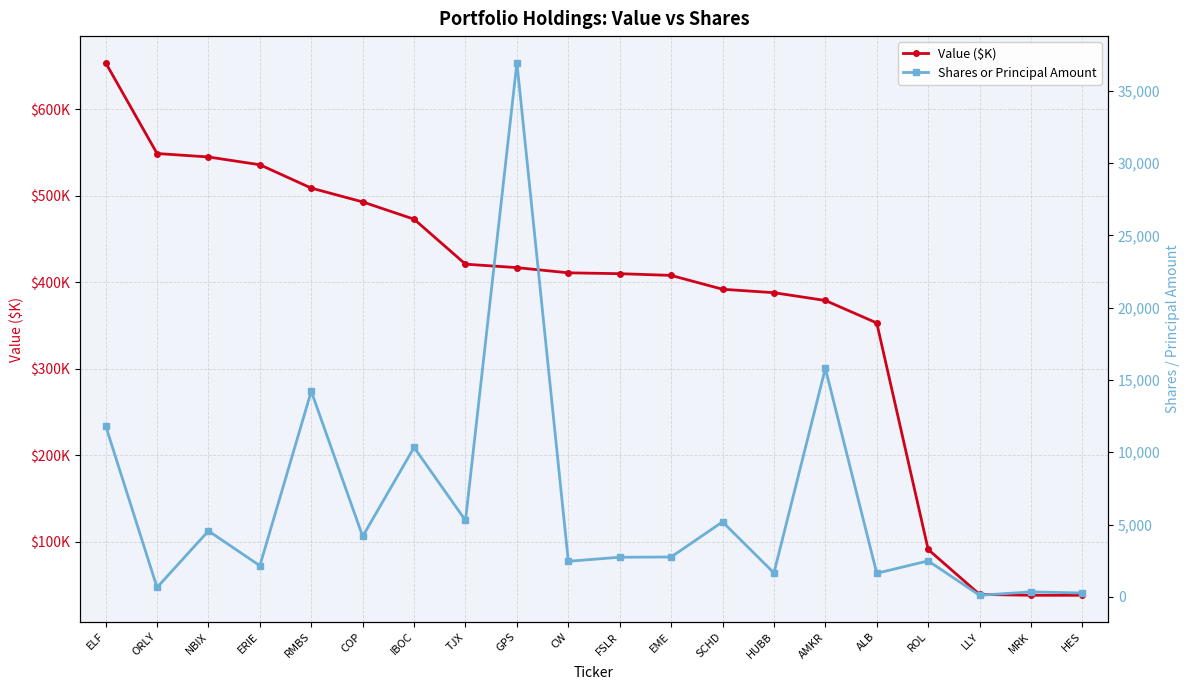

What position from the right is TJX?

13